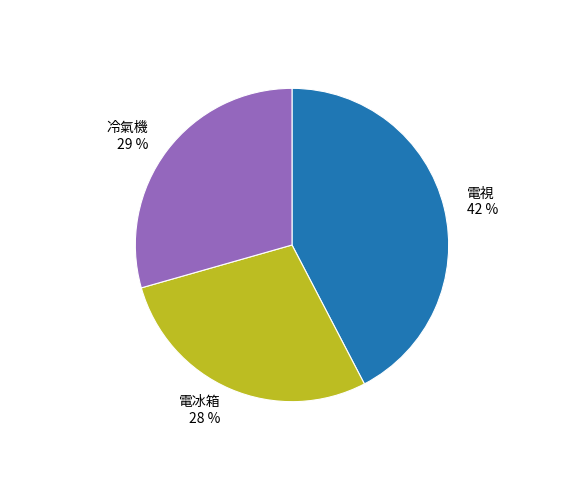

Is there a majority slice in this chart?

No